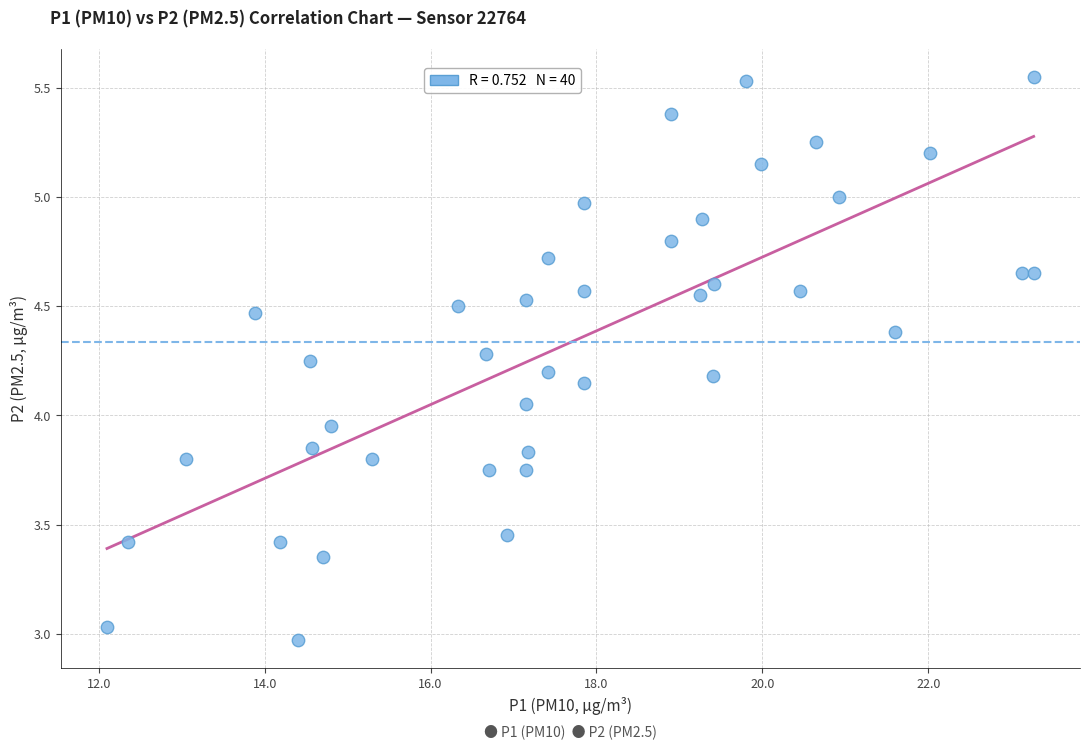

What is the range of Y values (max minus min)?

2.6